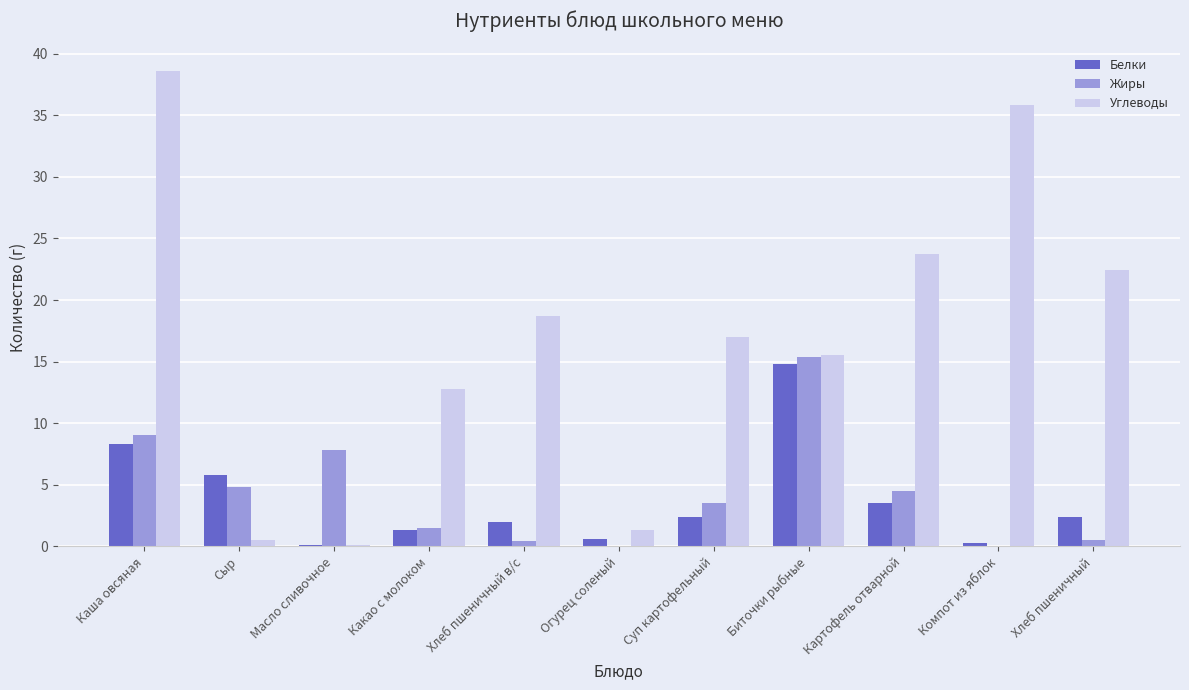

Is the value of Углеводы at Сыр greater than the value of Жиры at Огурец соленый?

Yes